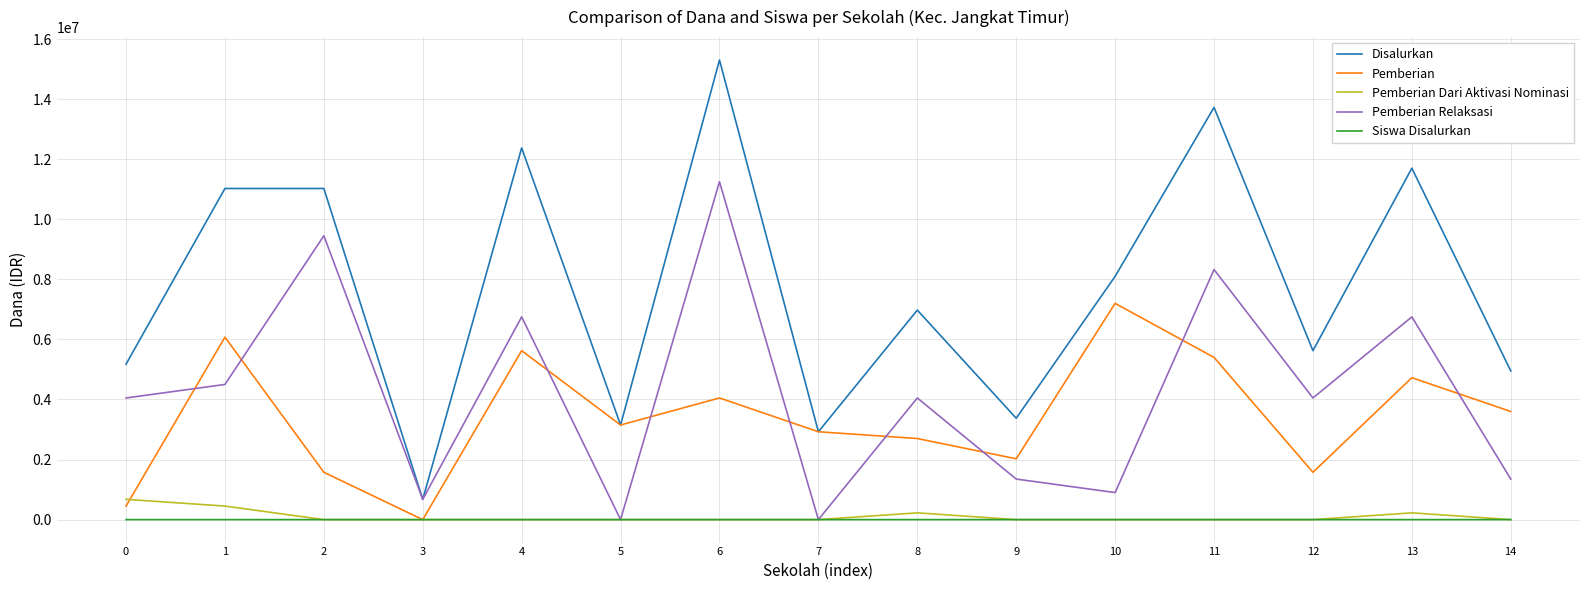

How many categories are shown in the chart?

15